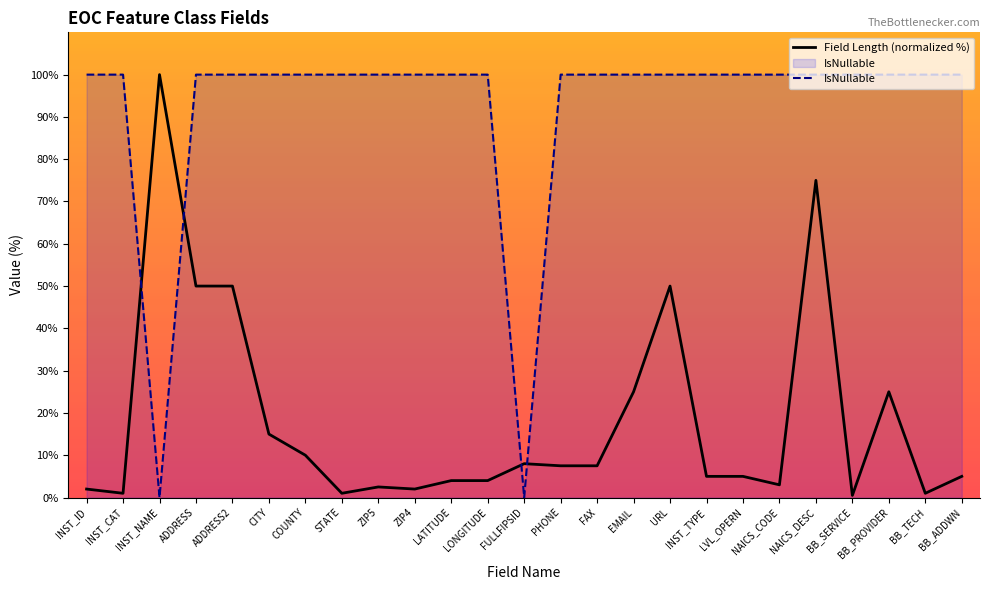

How many lines are shown in the chart?

2